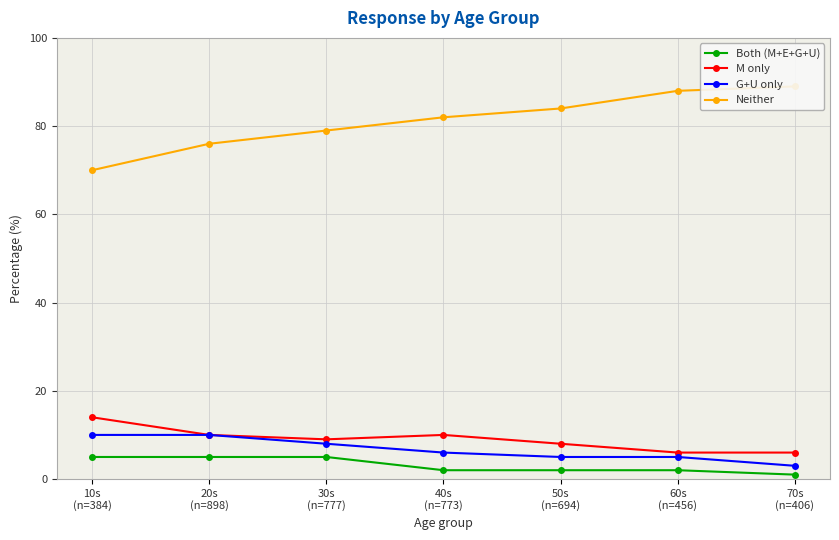

What is the value of the G+U only point at the 5th from the left?

5